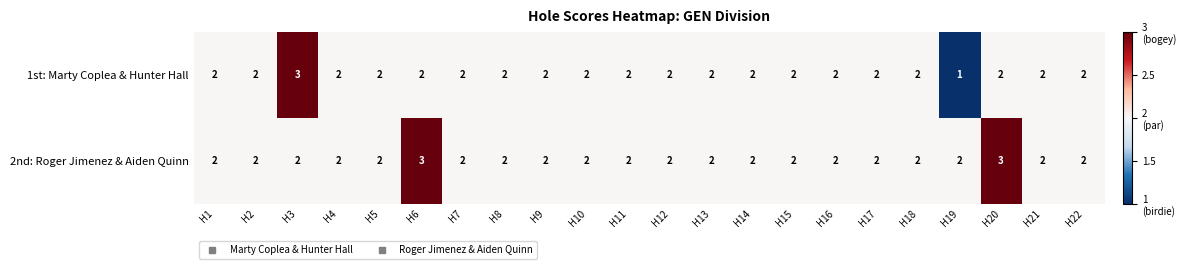

What is the sum of the 1st: Marty Coplea & Hunter Hall values at H19 and H3?

4